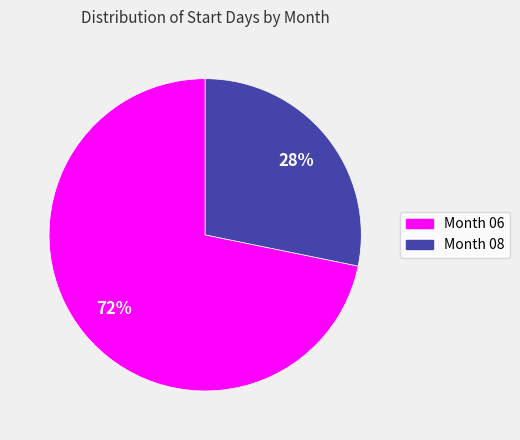

Is there a majority slice in this chart?

Yes